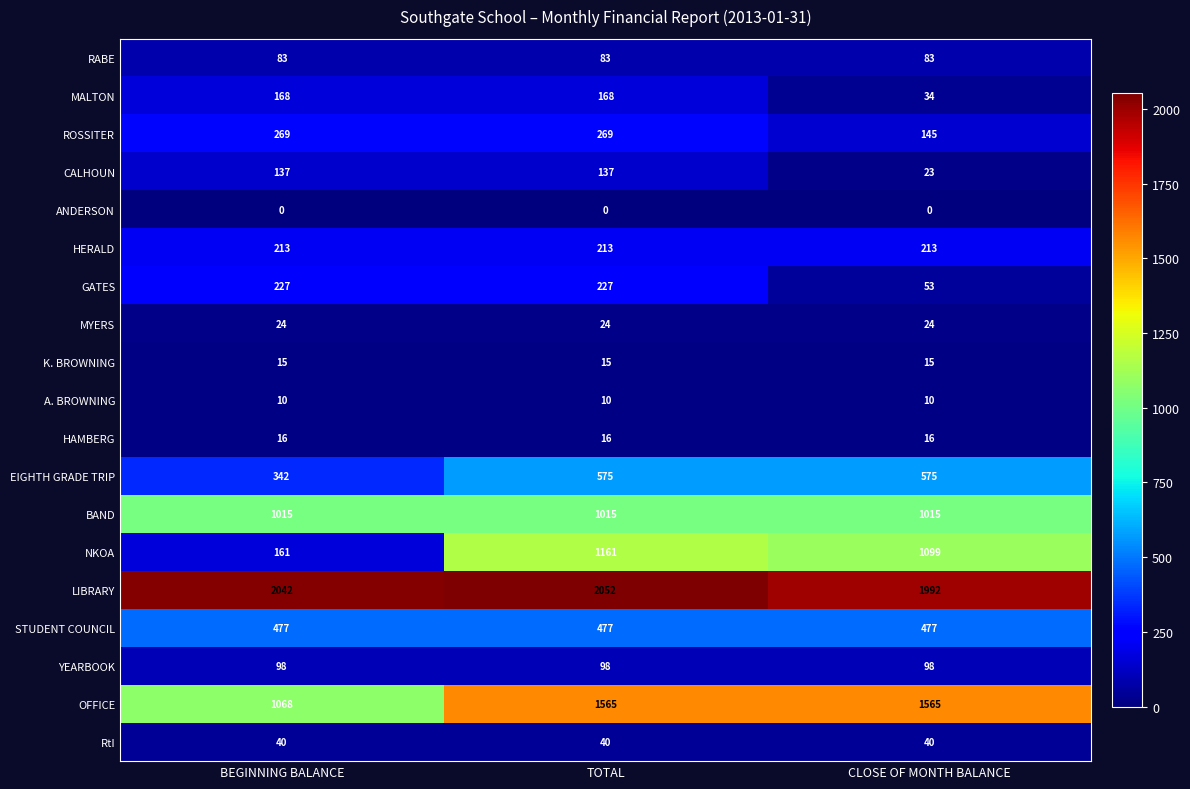

What is the difference between the highest and lowest values at BEGINNING BALANCE?

2042